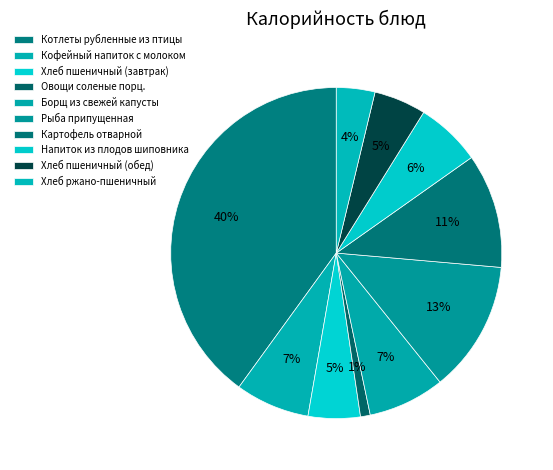

Which category has the biggest portion of the pie?

Котлеты рубленные из птицы